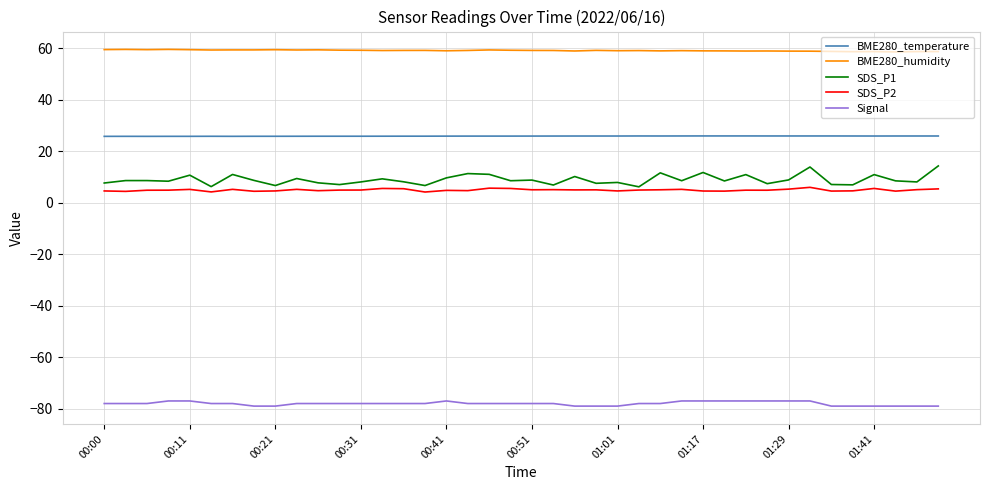

Rank the series by their maximum value, from highest to lowest.

BME280_humidity, BME280_temperature, SDS_P1, SDS_P2, Signal